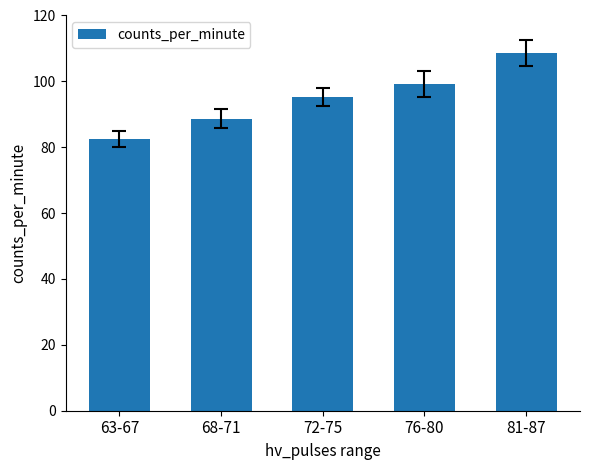

List the labels in order of value, largest first.

81-87, 76-80, 72-75, 68-71, 63-67